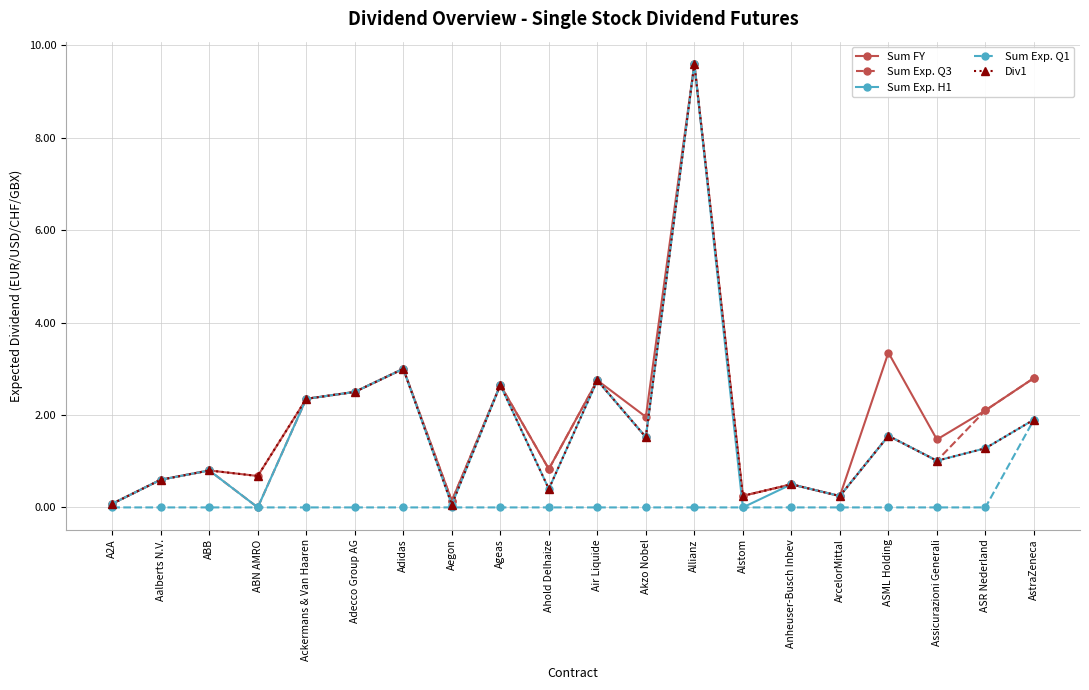

True or false: Sum FY has more than 0 points higher than both neighbors.

True